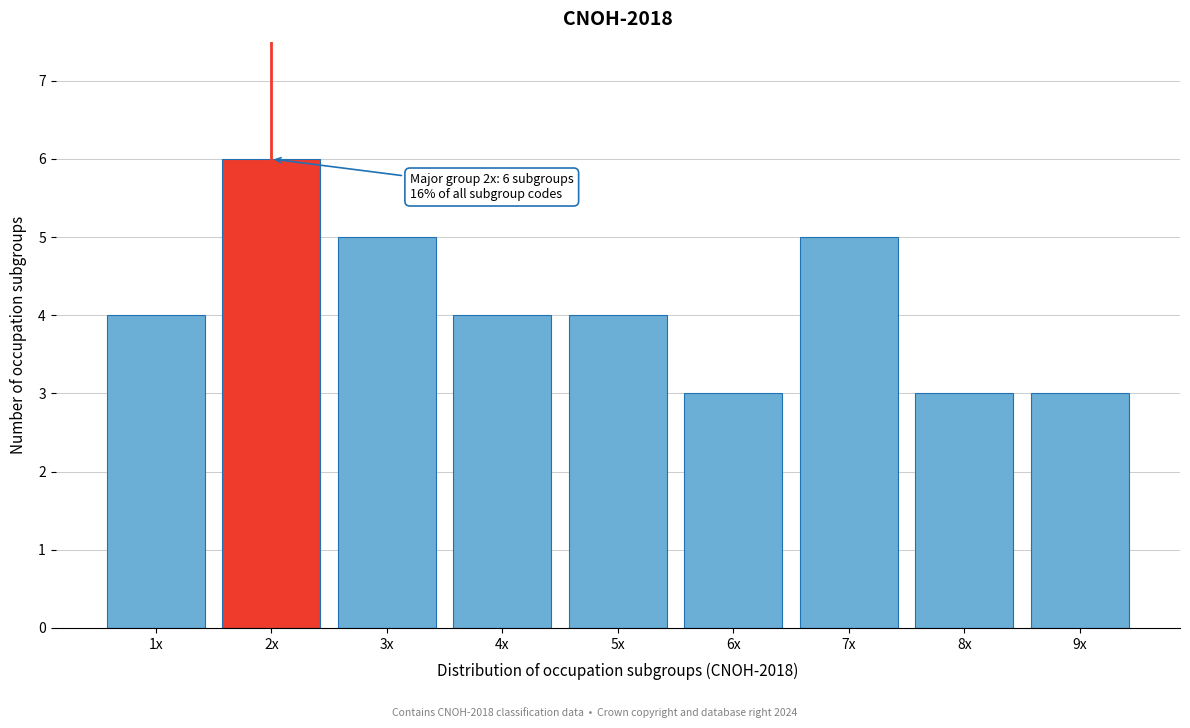

Reading right to left, extract all data points from this chart.

9x=3	8x=3	7x=5	6x=3	5x=4	4x=4	3x=5	2x=6	1x=4